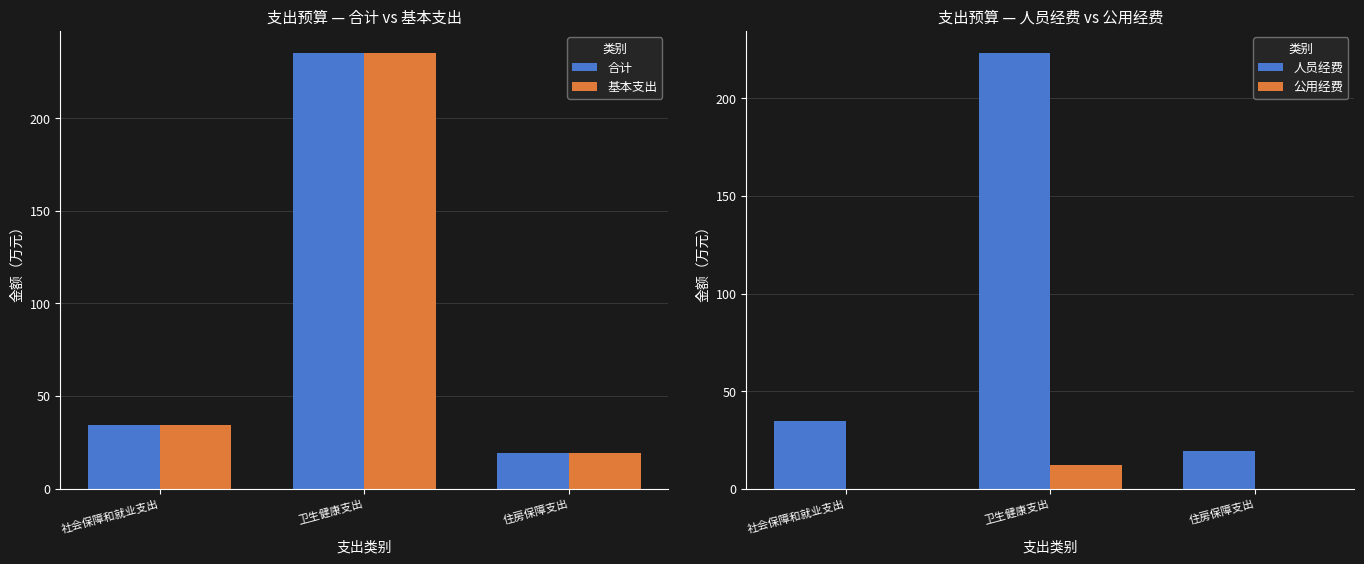

Does the chart contain any negative values?

No